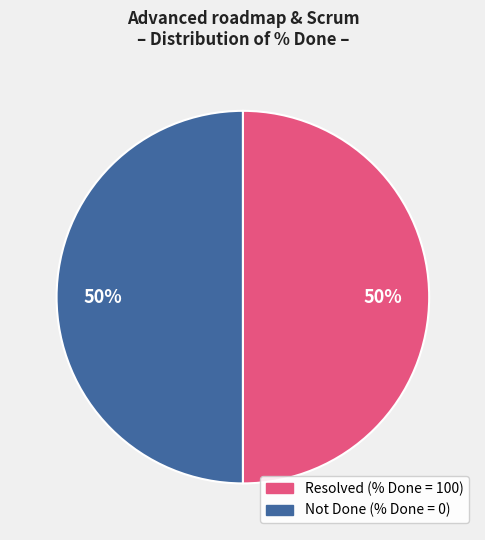

Count the number of slices in the pie.

2